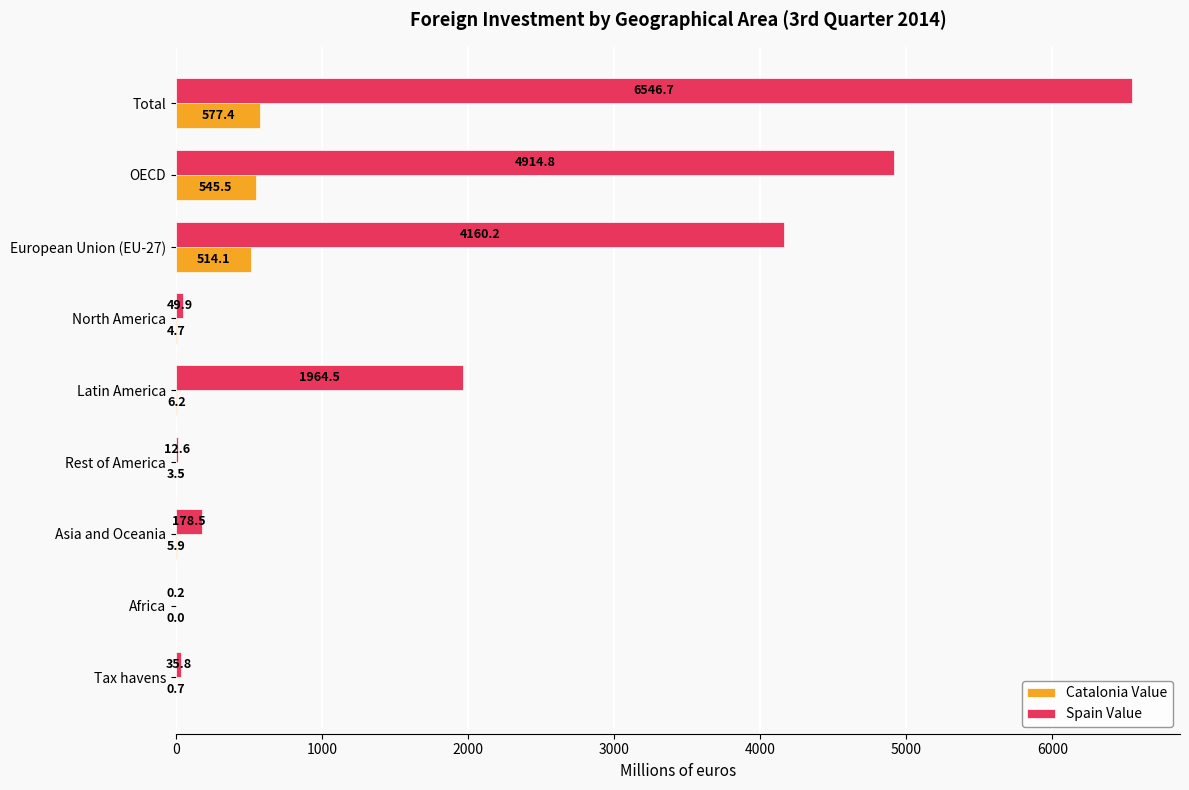

Which category has the highest value in the Spain Value series?

Total